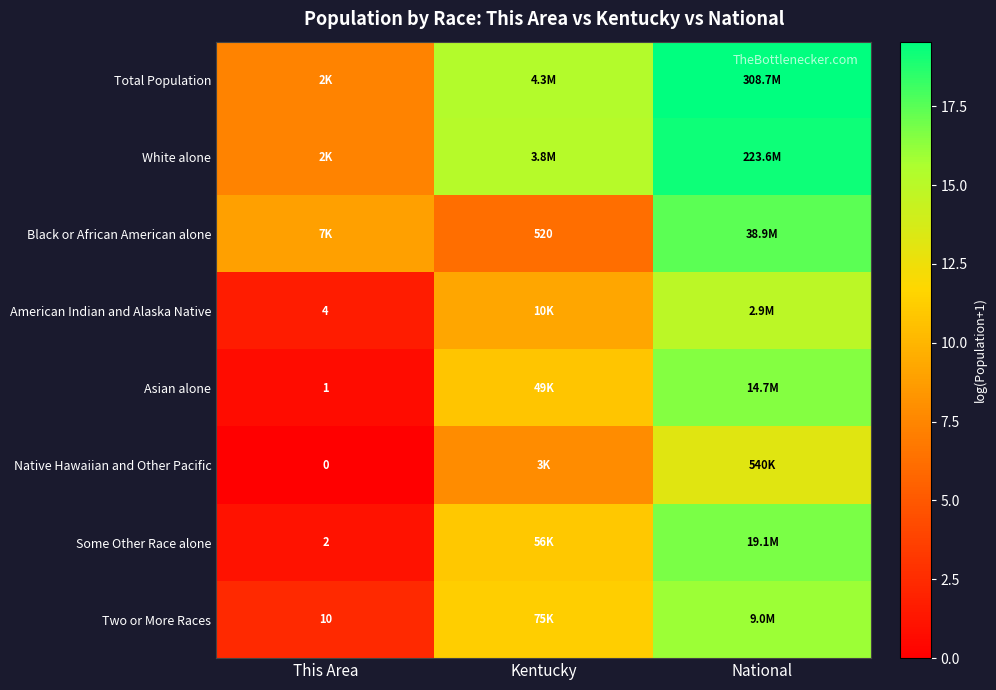

What is the difference between the maximum and minimum values in the Asian alone series?

15.8